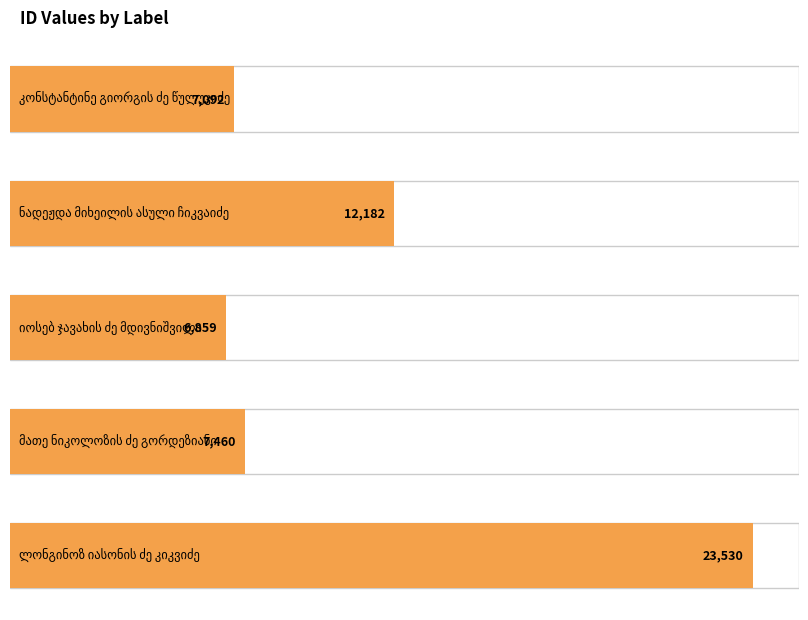

What is the smallest value displayed?

6859